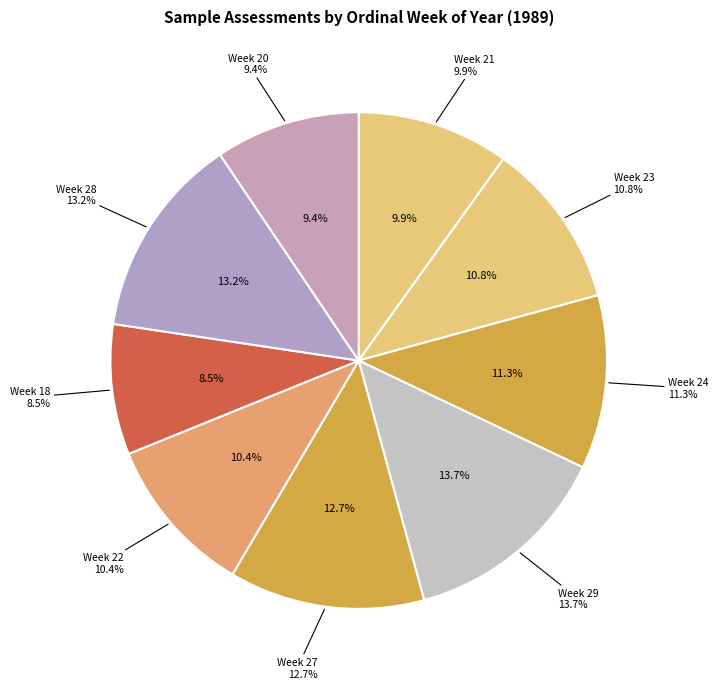

To the nearest percent, what percentage of the pie is Week 29?

14%